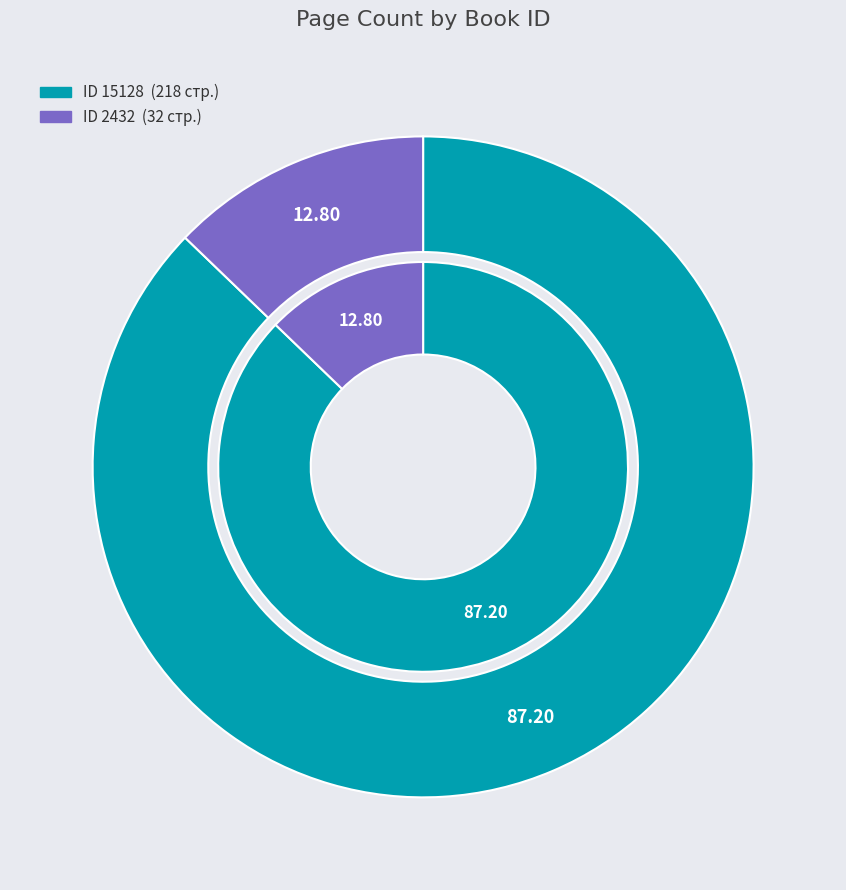

The 2432 slice represents 20% of the pie. True or false?

False